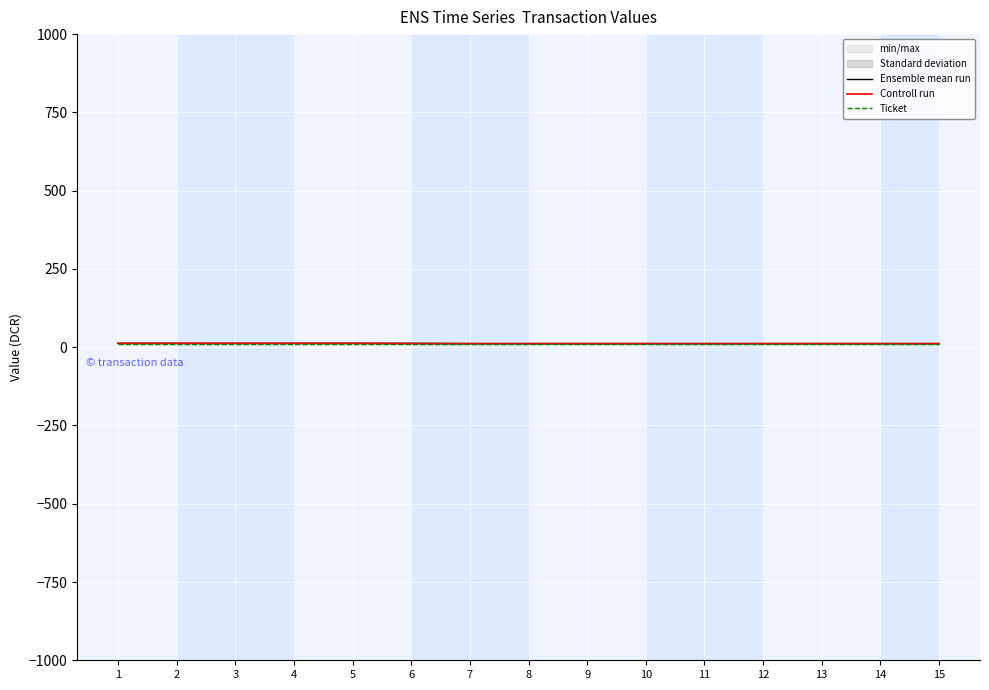

Which has a higher value, 1 or 6?

6